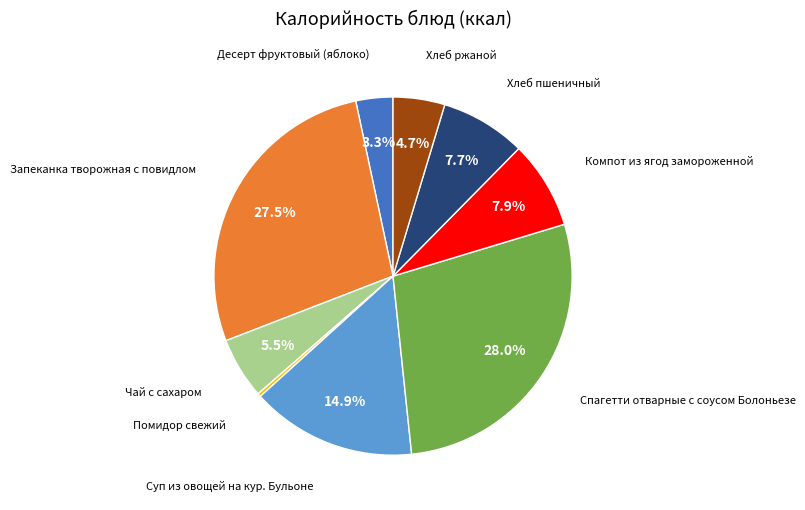

Does any single category account for the majority?

No